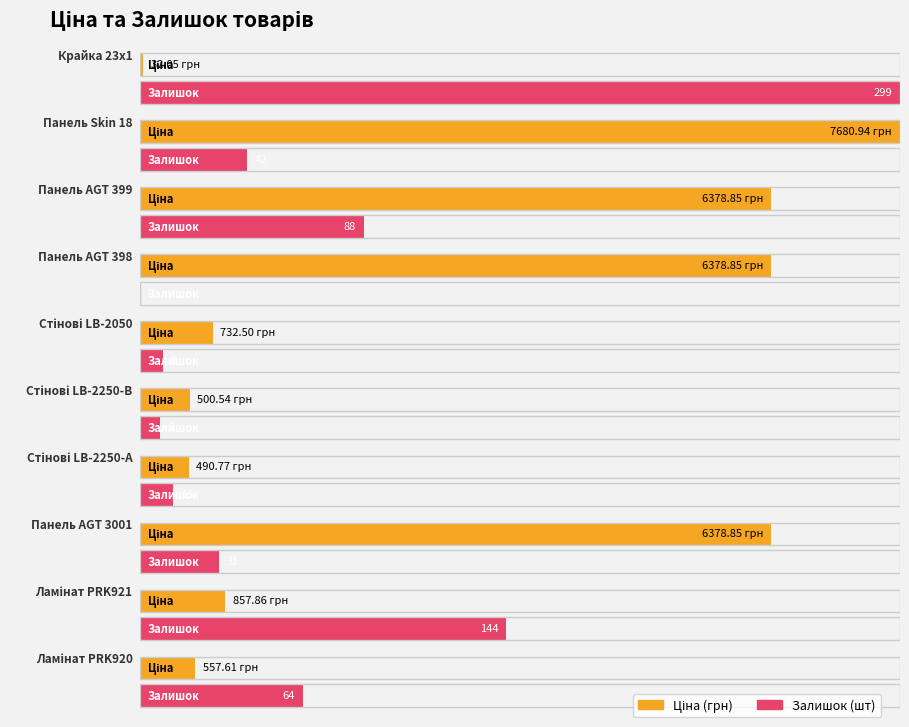

What position from the right is Ламінат PRK920?

1